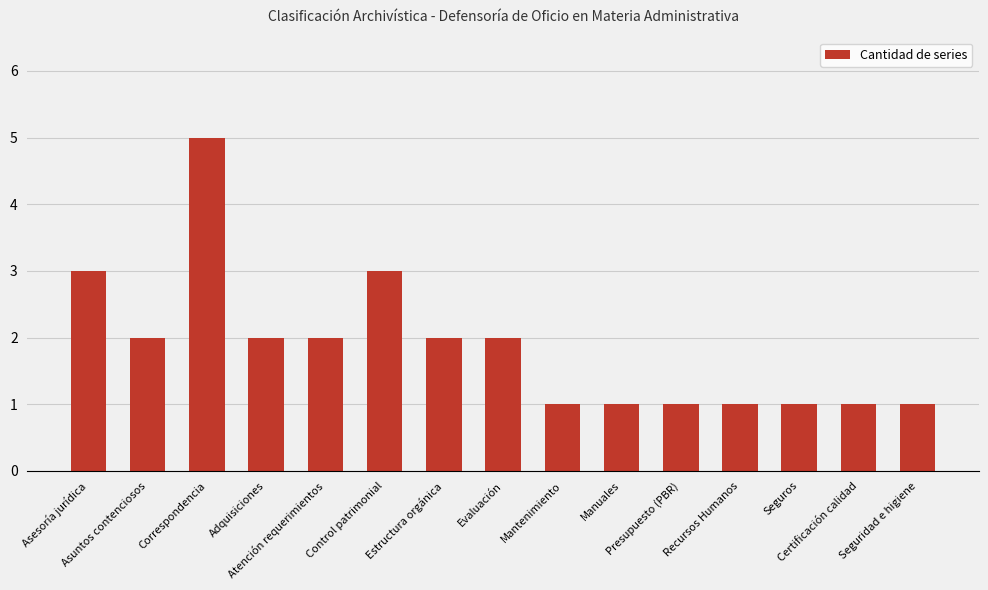

The value at Adquisiciones is 3. True or false?

False